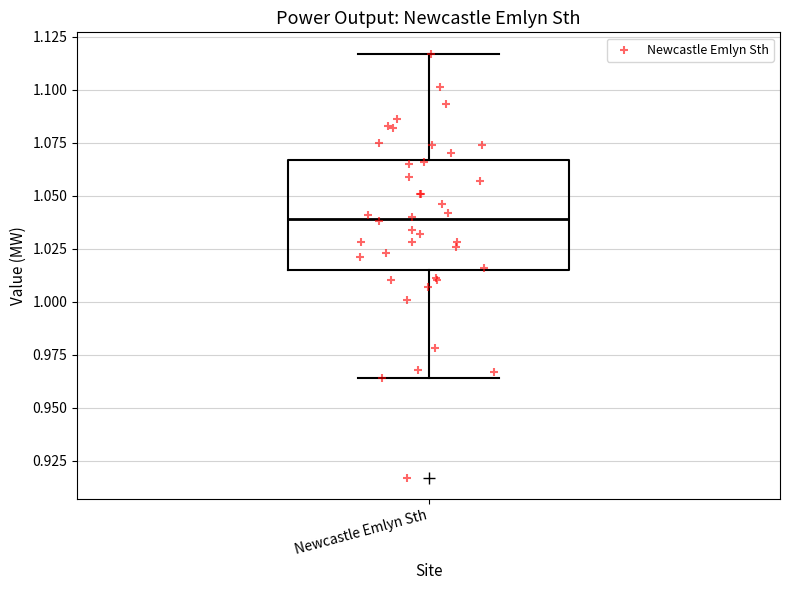

Where is the lower edge of the box for Newcastle Emlyn Sth on the y-axis? The values are not printed on the chart, so give them approximately, as read against the axis.

1.015